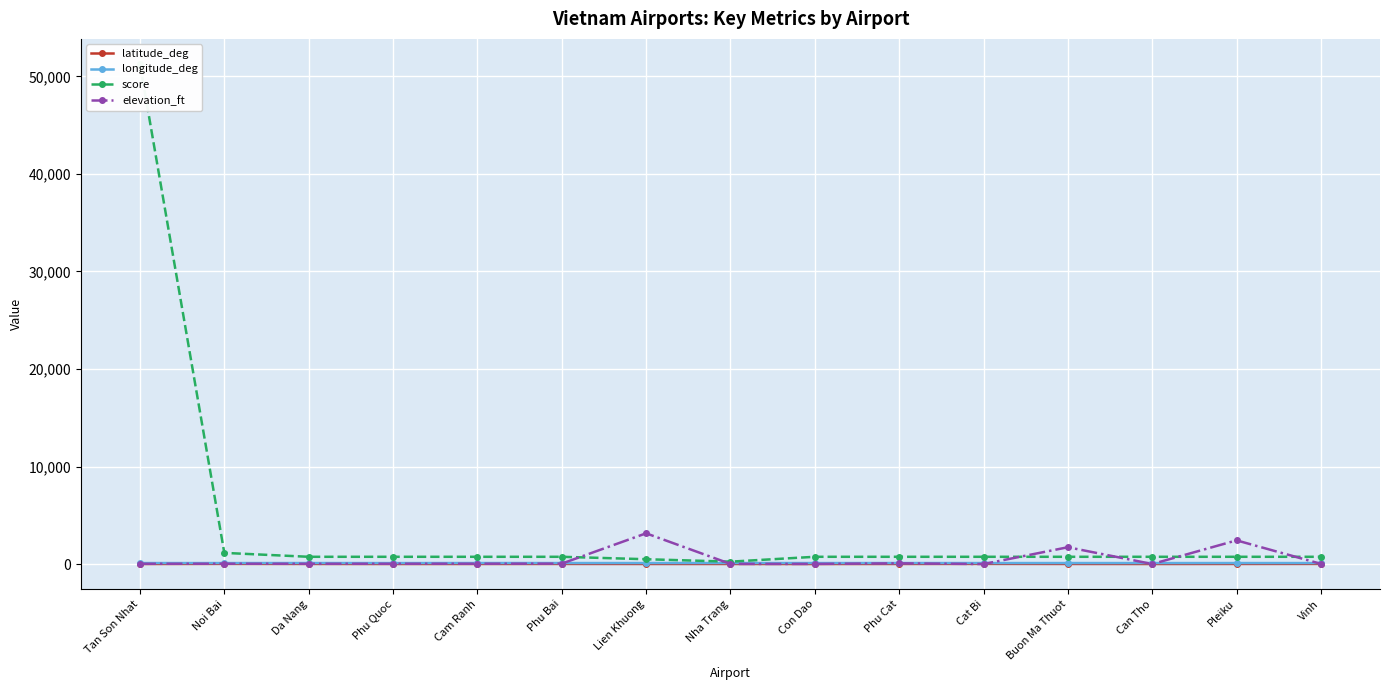

In latitude_deg, how many points are higher than both neighbors (excluding endpoints)?

4